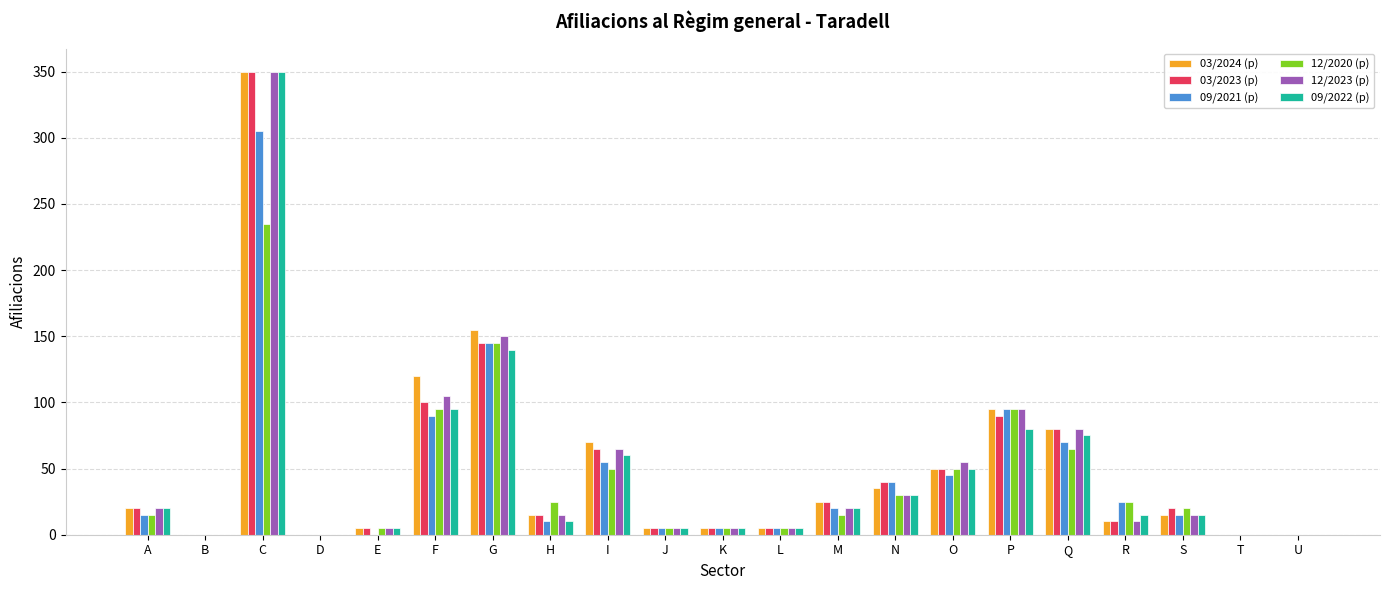

Is it true that 12/2020 (p) equals 15 at A?

True